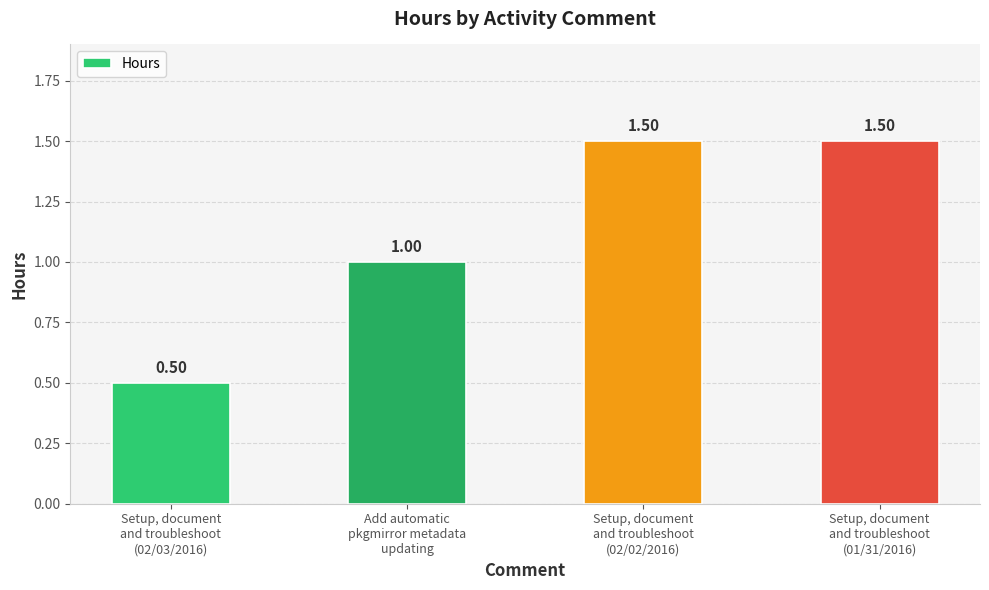

The chart shows a value of 0.8 at Setup, document
and troubleshoot
(02/02/2016). True or false?

False